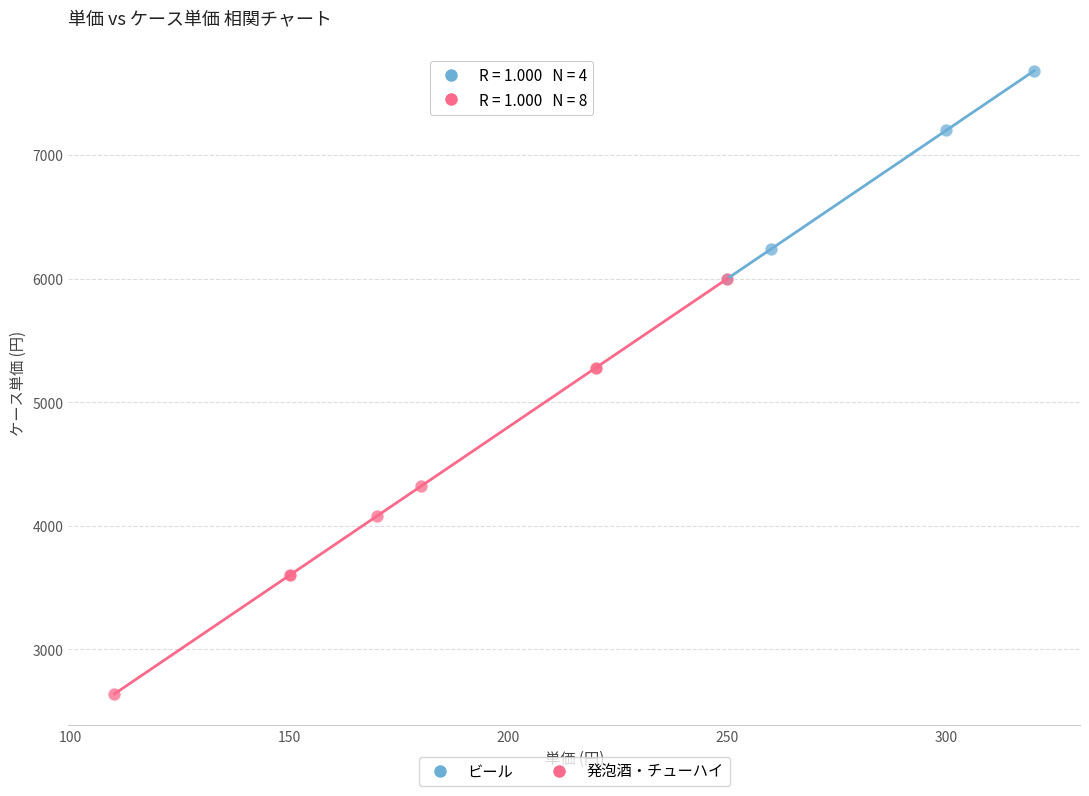

Which series reaches the maximum Y coordinate?

ビール